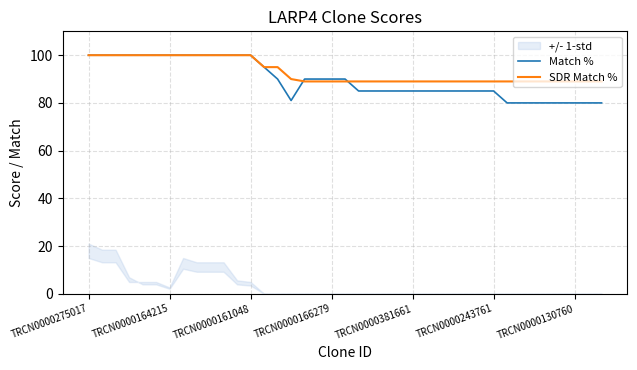

What is the minimum value for SDR Match %?

89